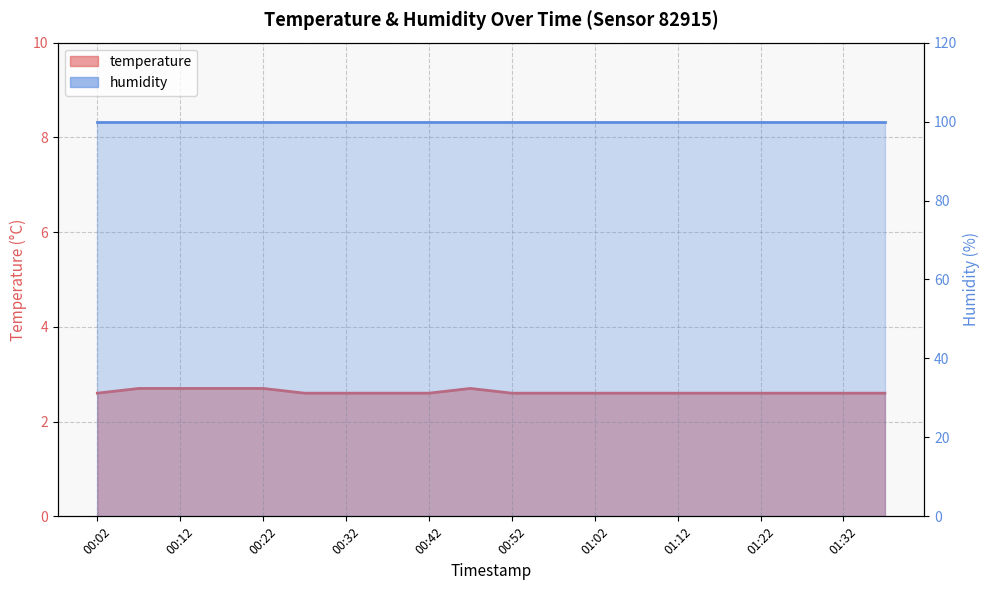

The chart shows a value of 4.1 at 00:22. True or false?

False